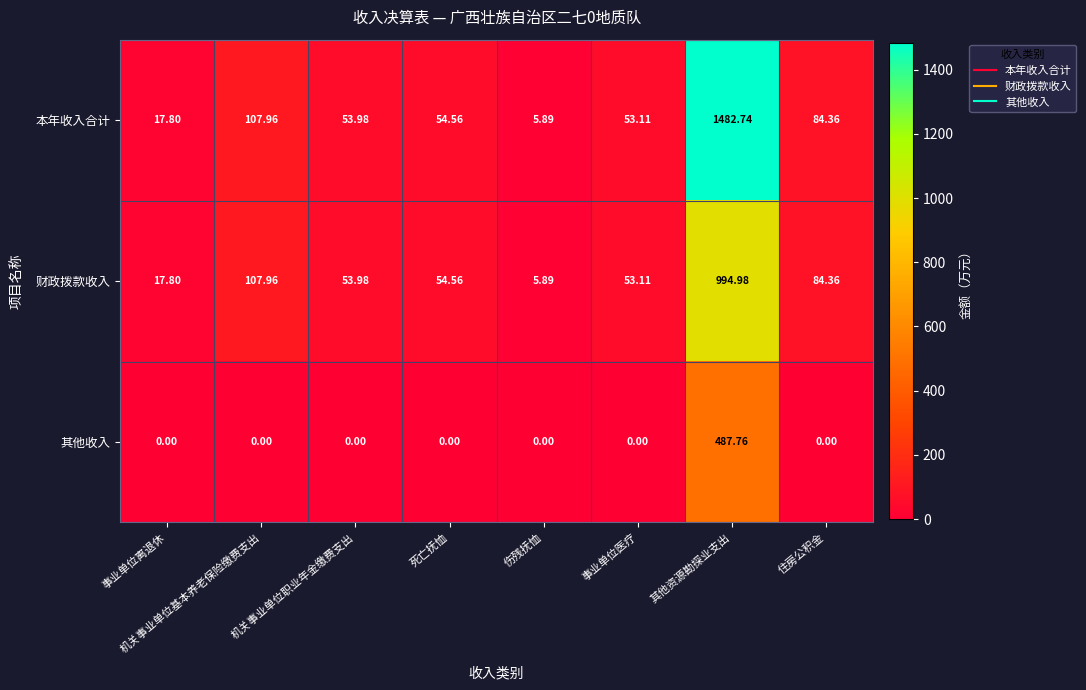

At which label does 本年收入合计 reach its minimum?

伤残抚恤